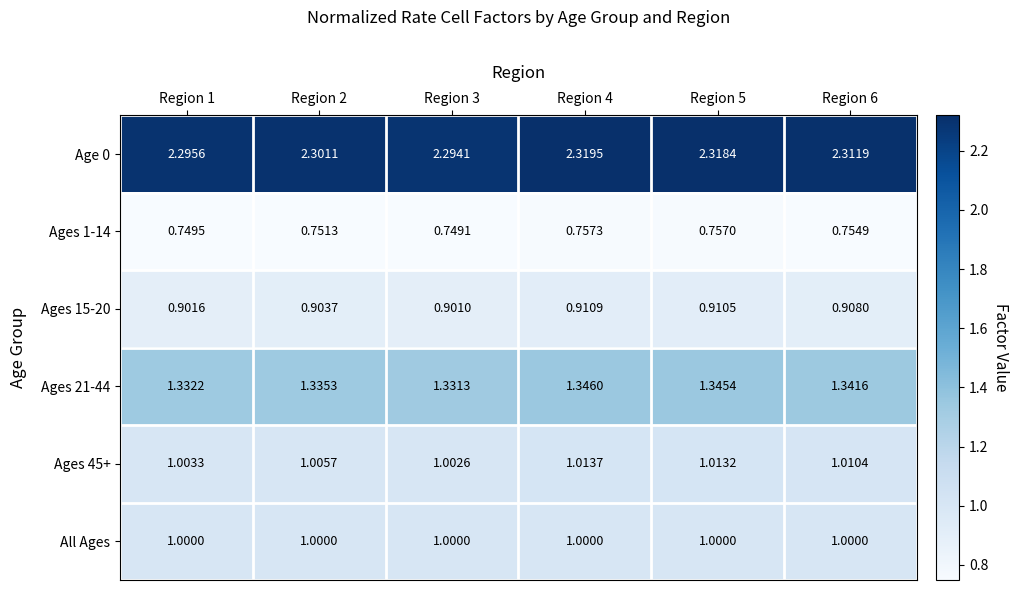

Is the value of All Ages at Region 6 greater than the value of Age 0 at Region 2?

No